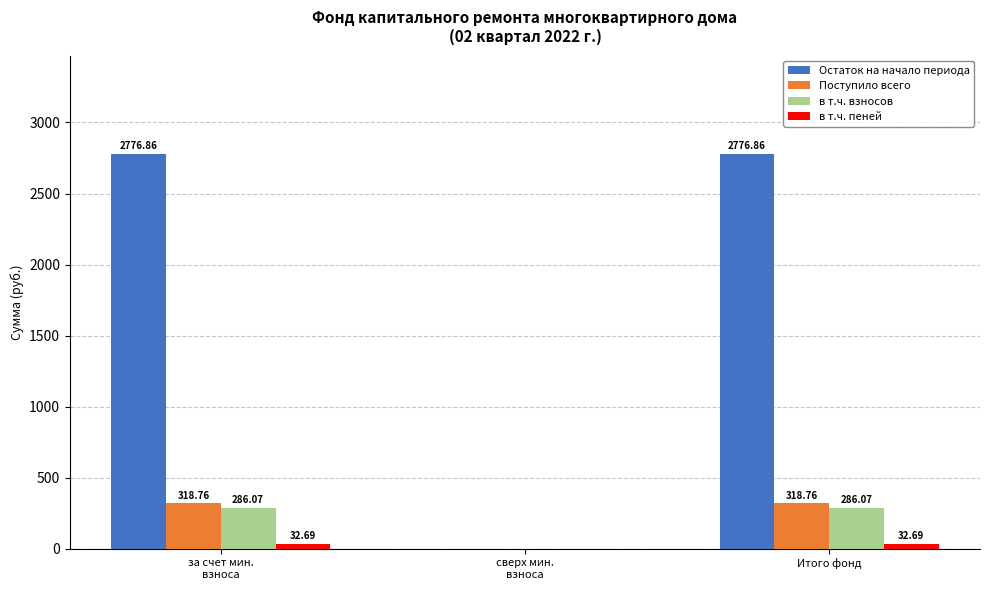

Which series has the largest total across all categories?

Остаток на начало периода